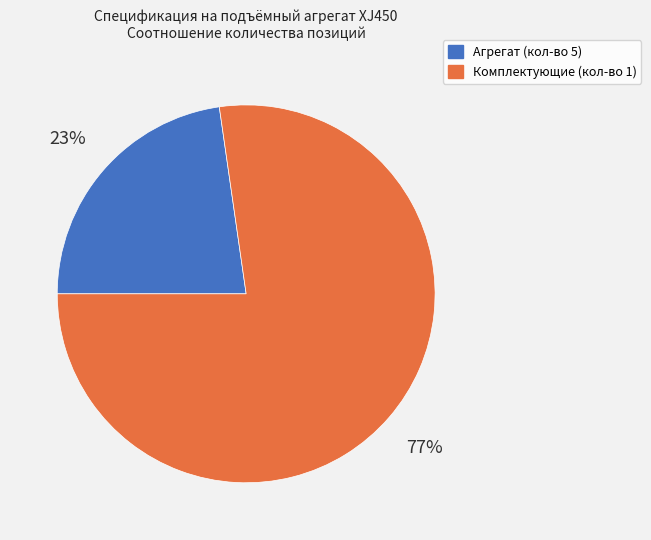

Is there any slice that represents more than half of the pie?

Yes